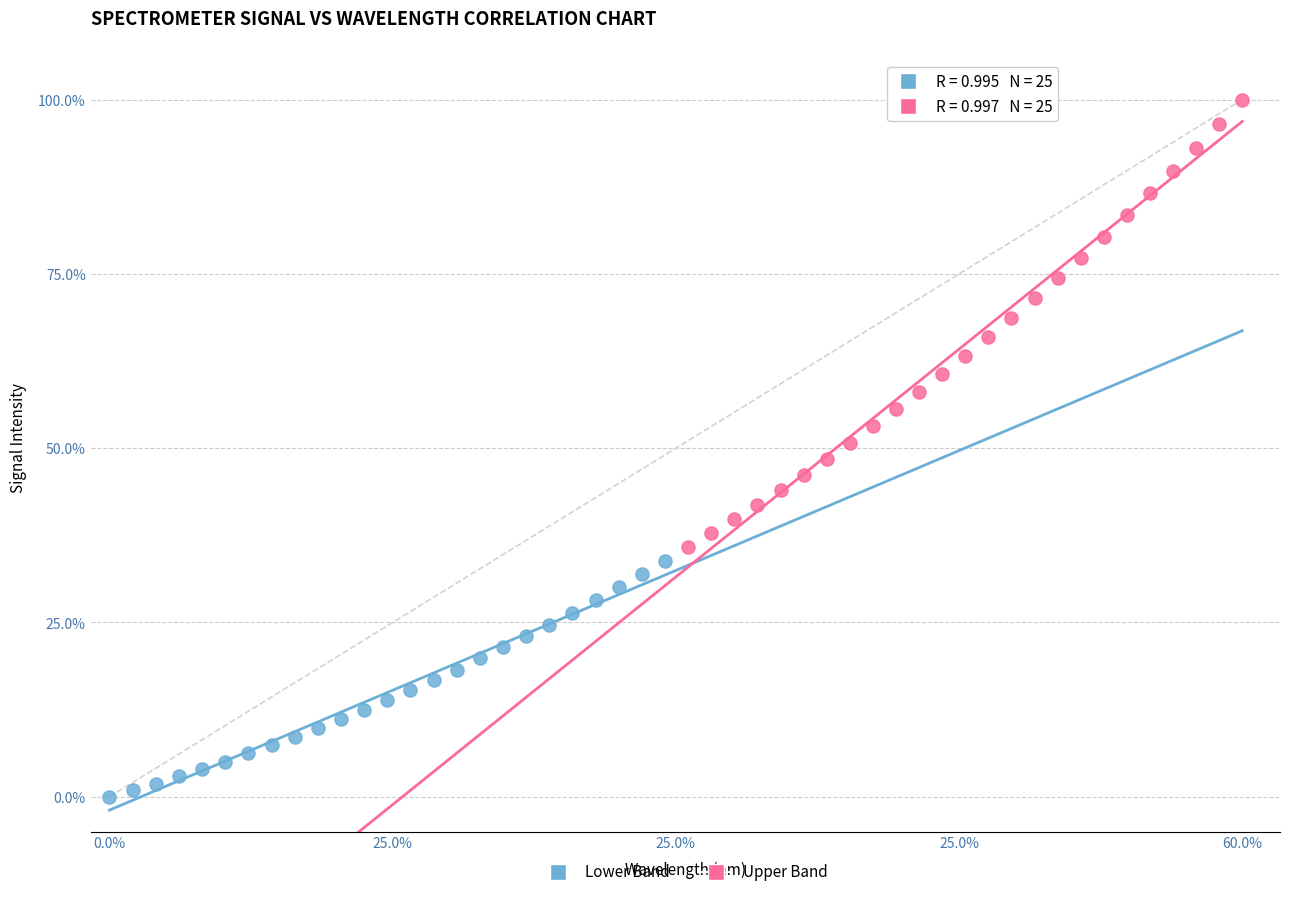

Which series contains the highest Y value?

Upper Band